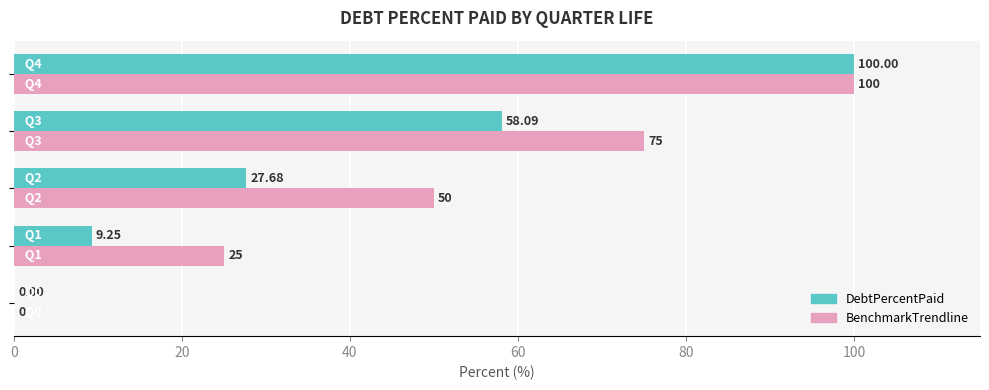

What are all the series names shown in the legend?

DebtPercentPaid, BenchmarkTrendline